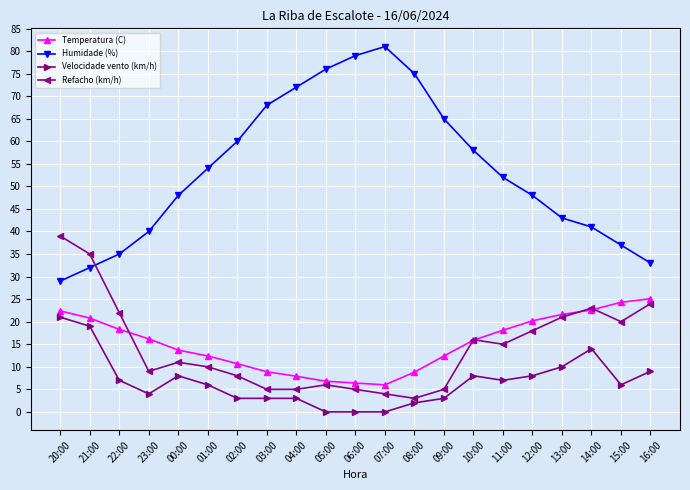

Does the chart have visible grid lines?

Yes